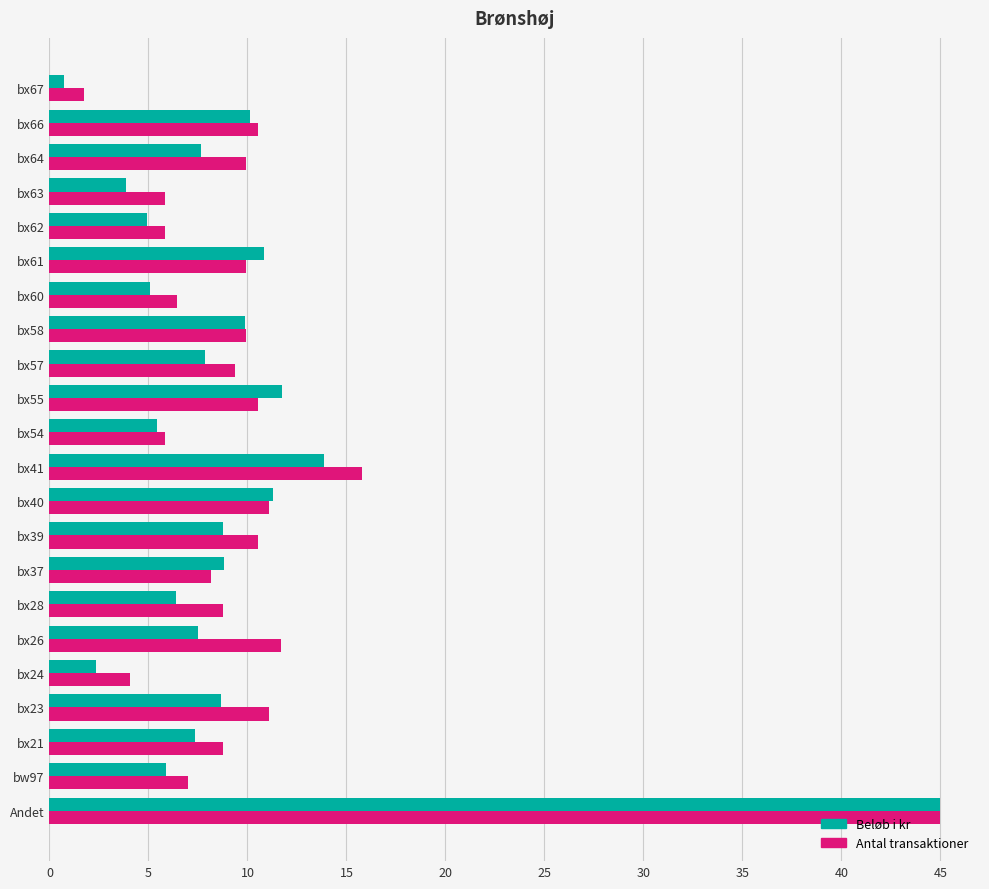

True or false: Antal transaktioner has a value of 13.7 at bx39.

False